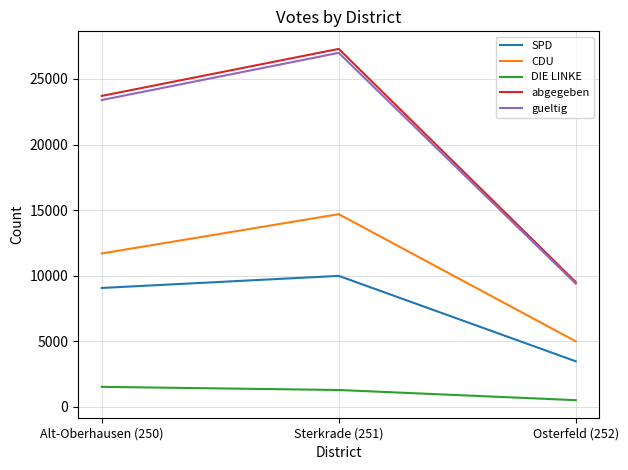

At which category is the sum across all series the highest?

Sterkrade (251)